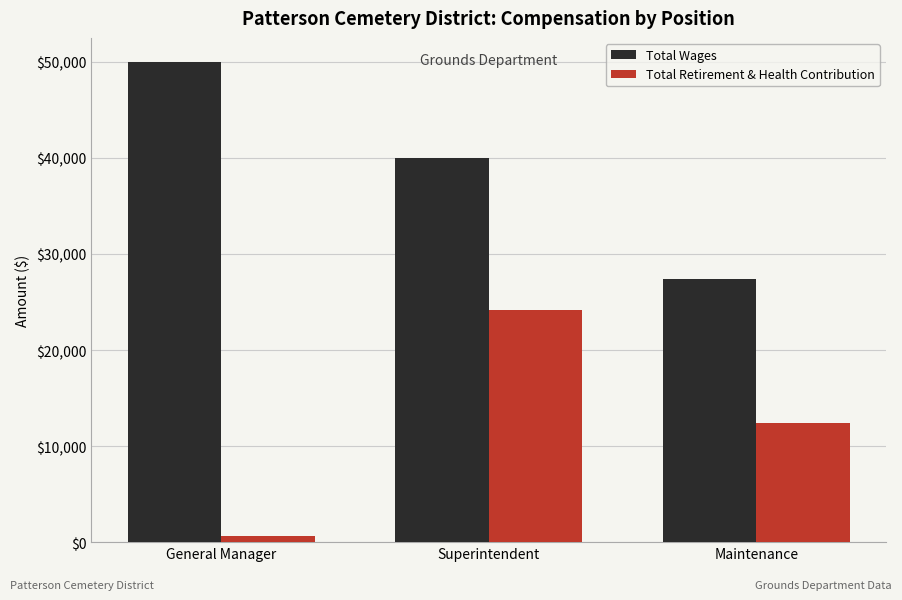

At which label does Total Wages first exceed 40022?

General Manager